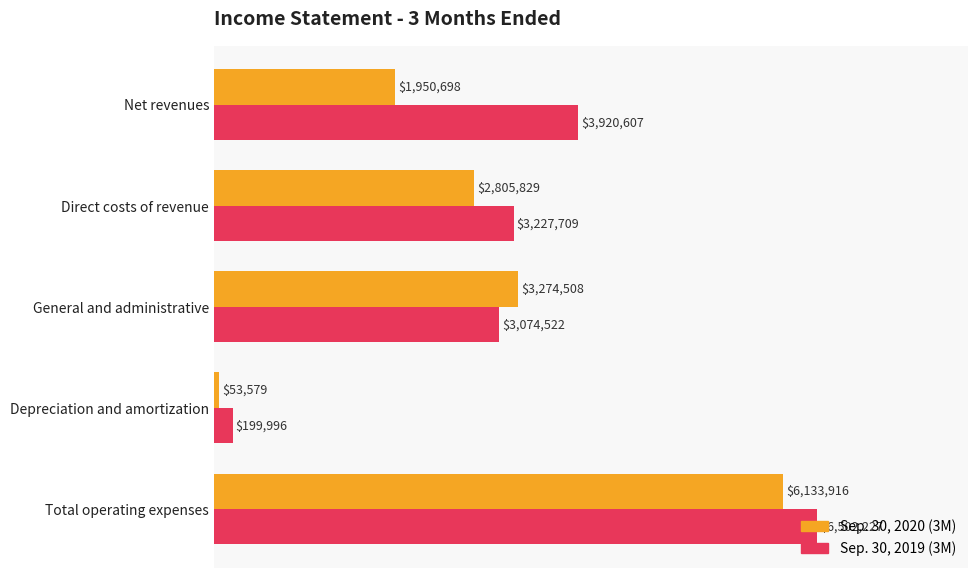

Rank the categories by Sep. 30, 2019 (3M) value from highest to lowest.

Total operating expenses, Net revenues, Direct costs of revenue, General and administrative, Depreciation and amortization